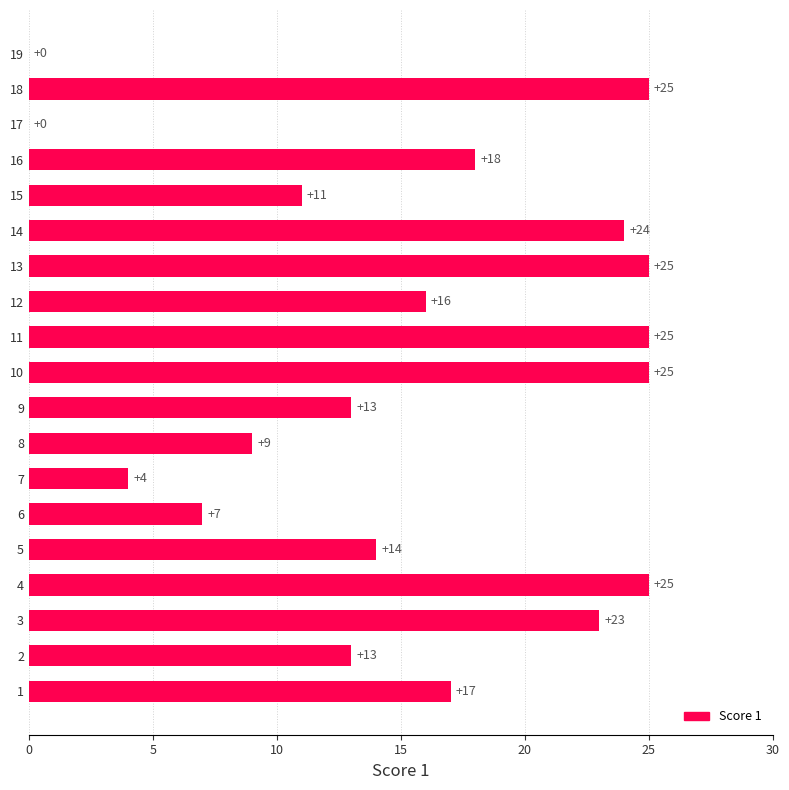

What is the ratio of the value at 10 to the value at 16?

1.4